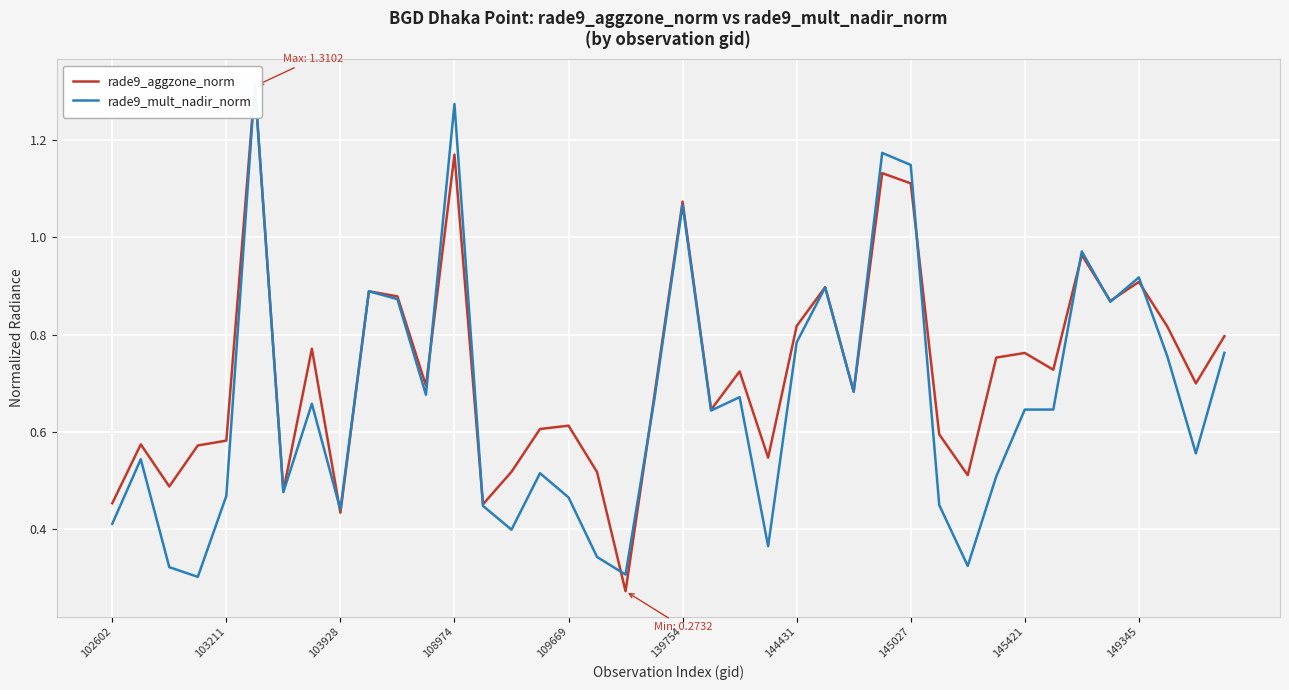

Which series has the widest spread of values?

rade9_aggzone_norm